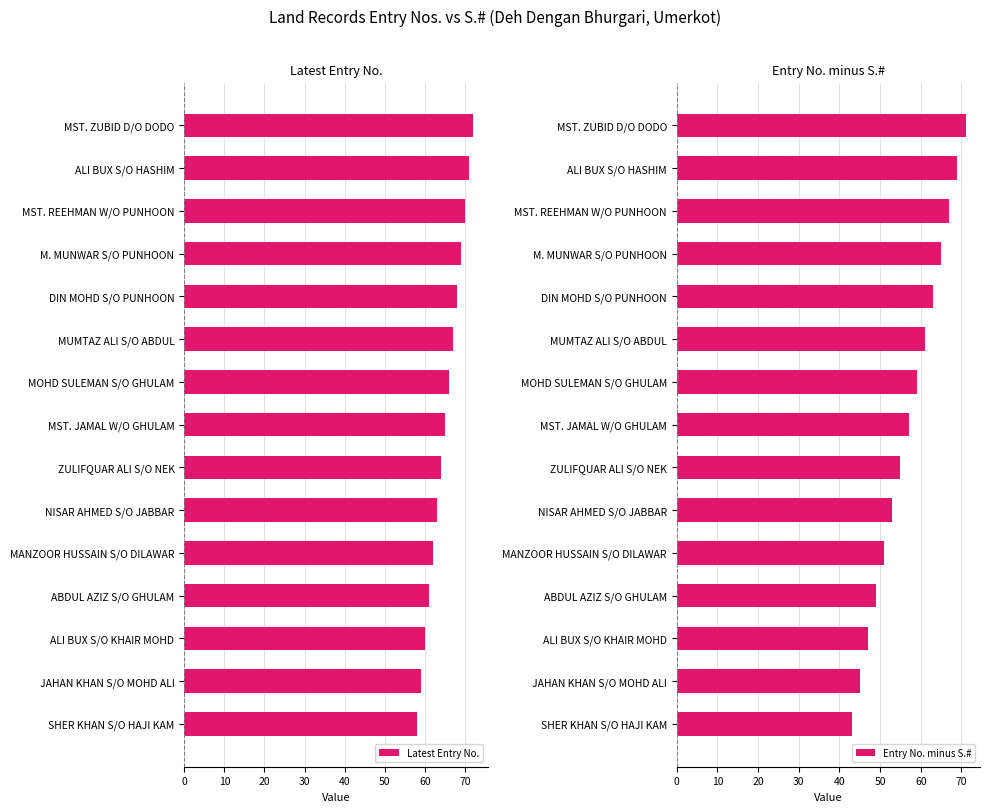

The value of Entry No. minus S.# at MANZOOR HUSSAIN S/O DILAWAR is 51. True or false?

True